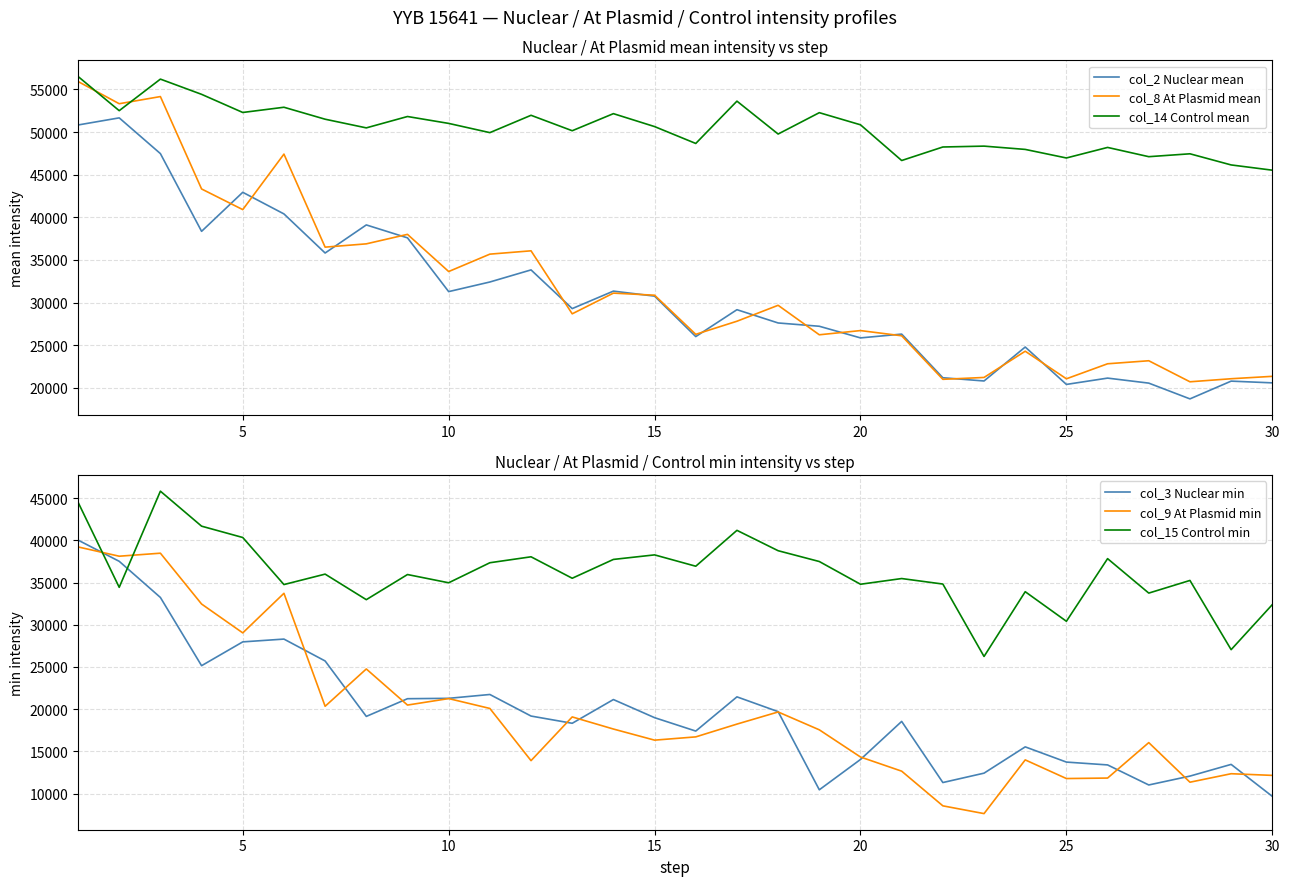

Which series ends up on top after the final intersection of col_14 Control mean and col_8 At Plasmid mean?

col_14 Control mean